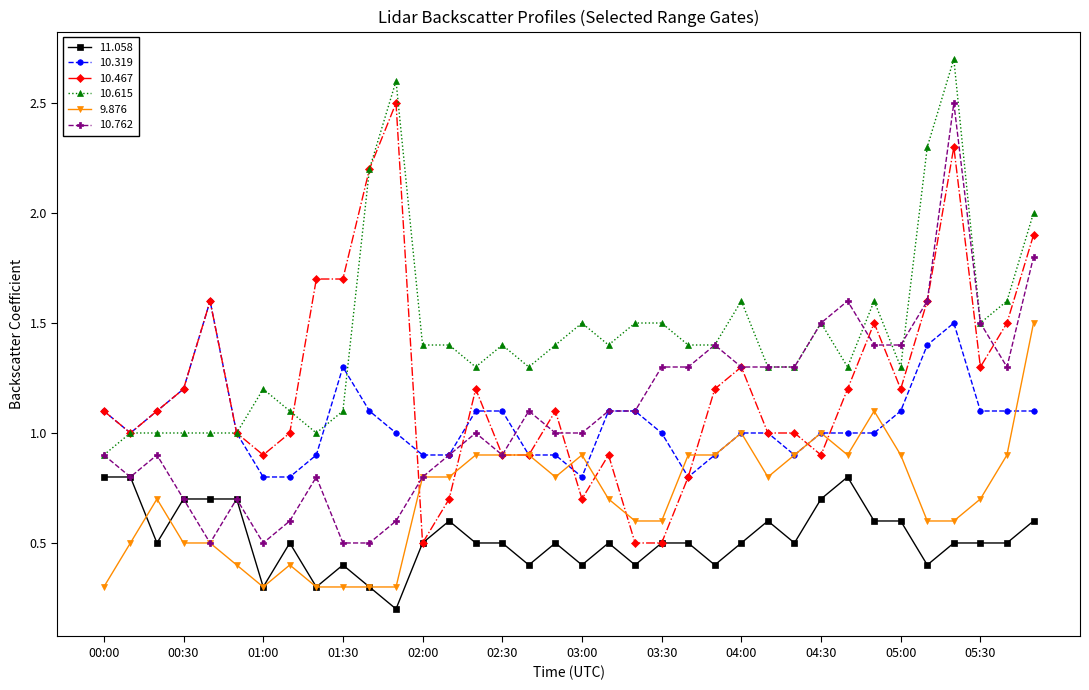

Which series has the largest total across all categories?

10.615